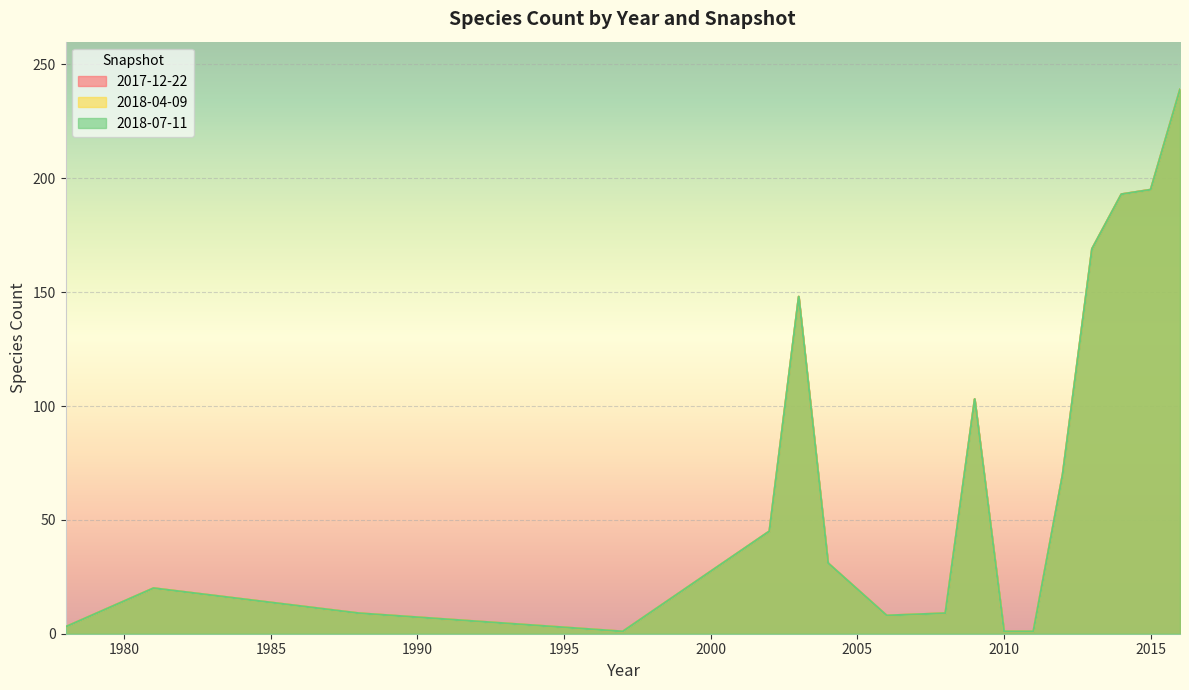

Is it true that 2018-07-11 equals 20 at 1981?

True